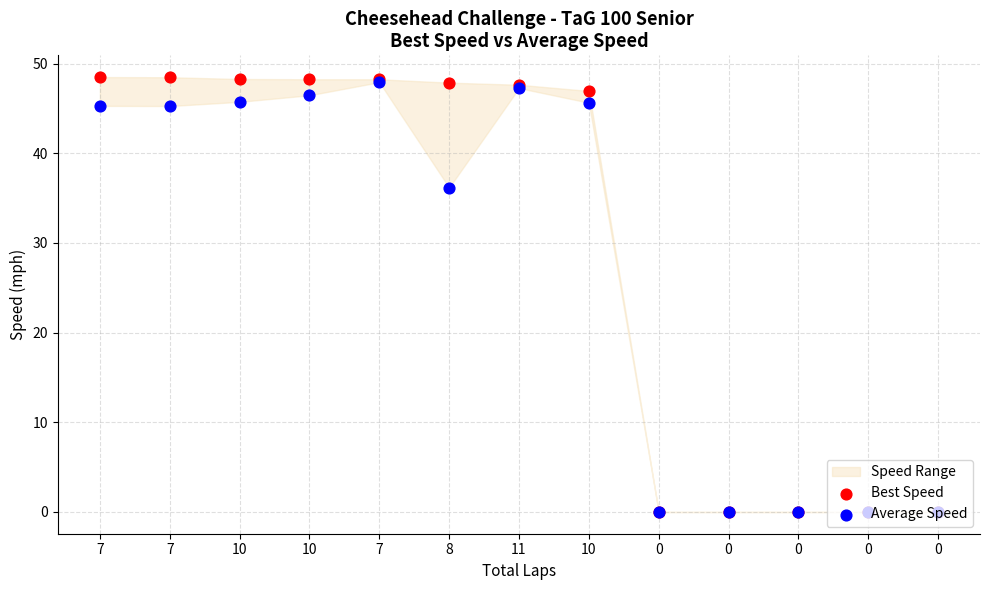

Is the value of Average Speed at 8 greater than the value of Best Speed at 0?

Yes